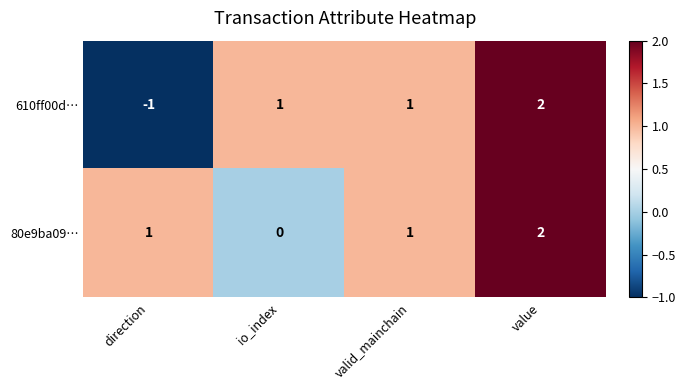

Is the value of 610ff00d… at value greater than the value of 80e9ba09… at direction?

Yes